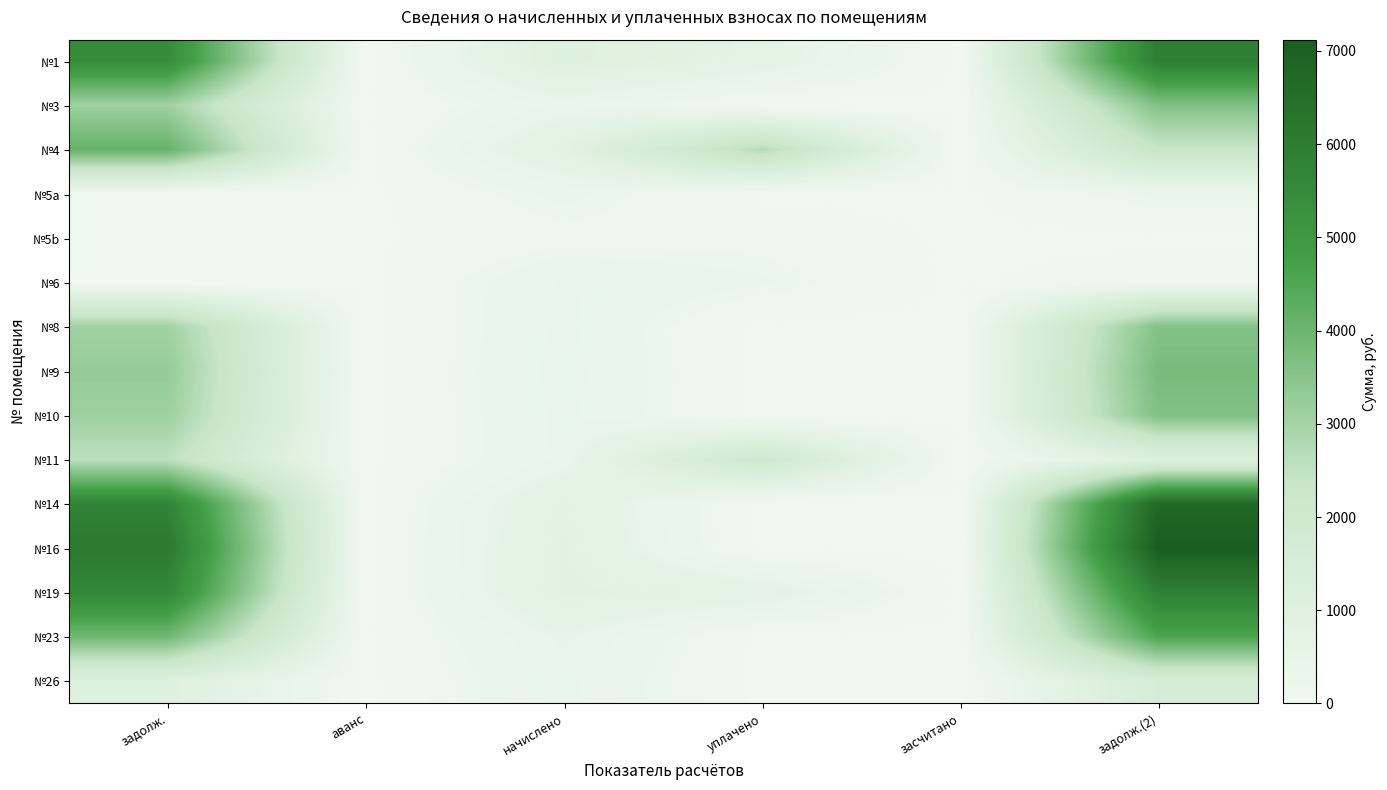

What is the total value across all series at начислено?

8279.5